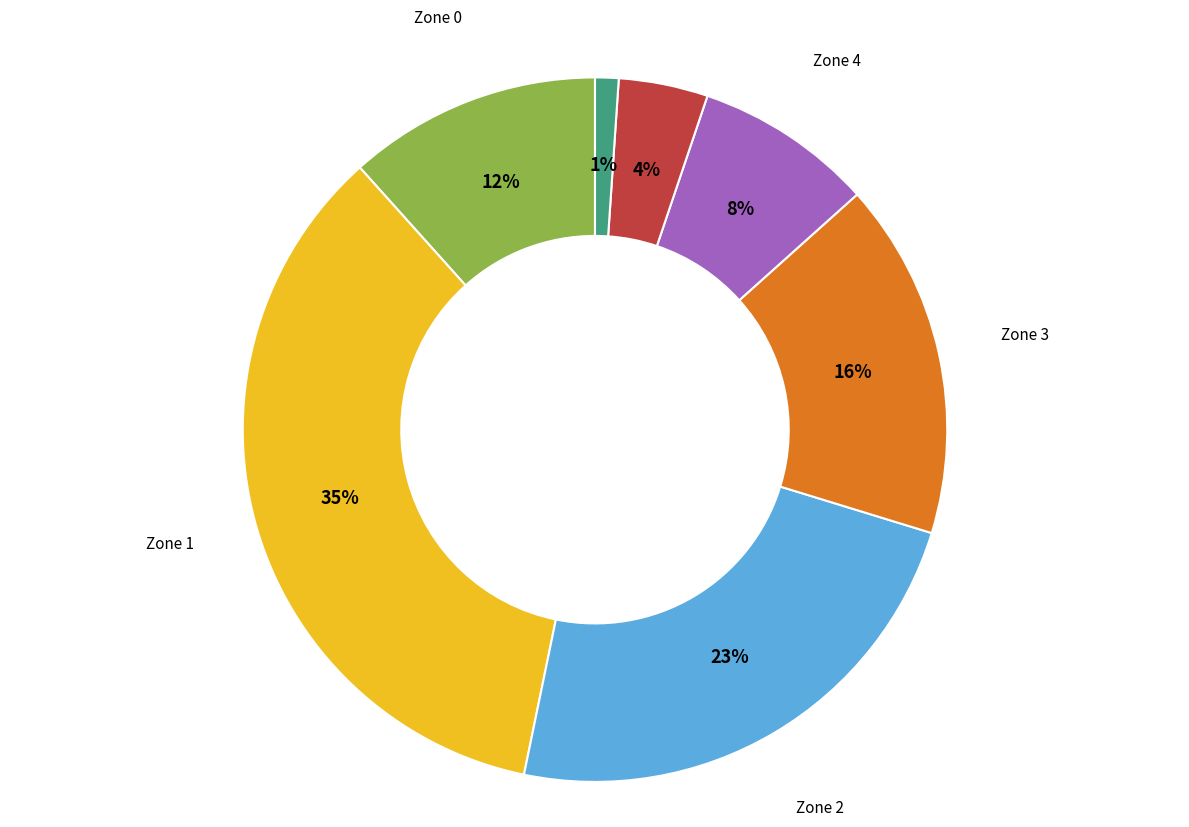

To the nearest percent, what is the difference between the largest and smallest slice percentages?

34%